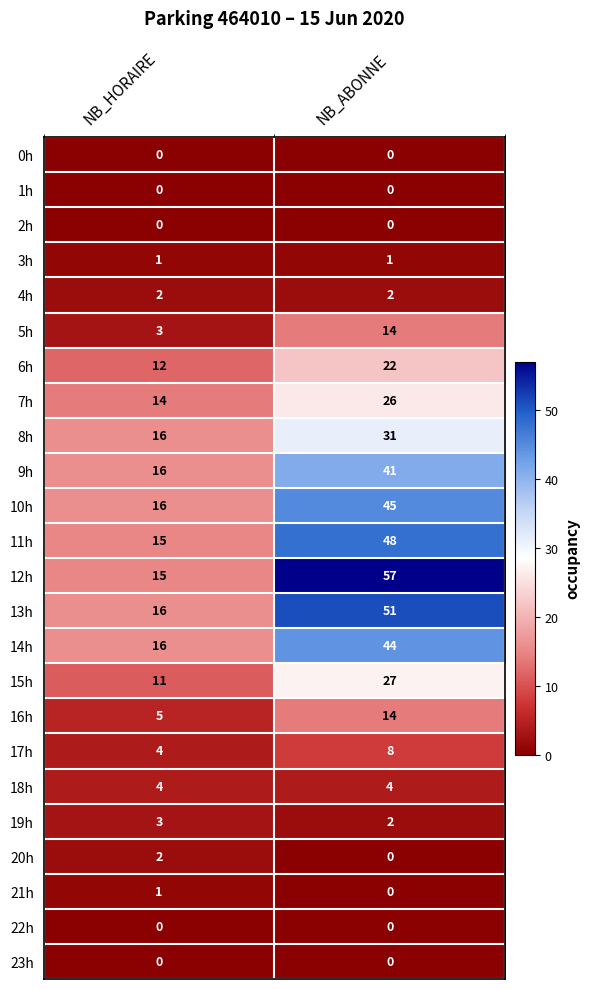

At which category does the chart reach its peak across all series?

NB_ABONNE